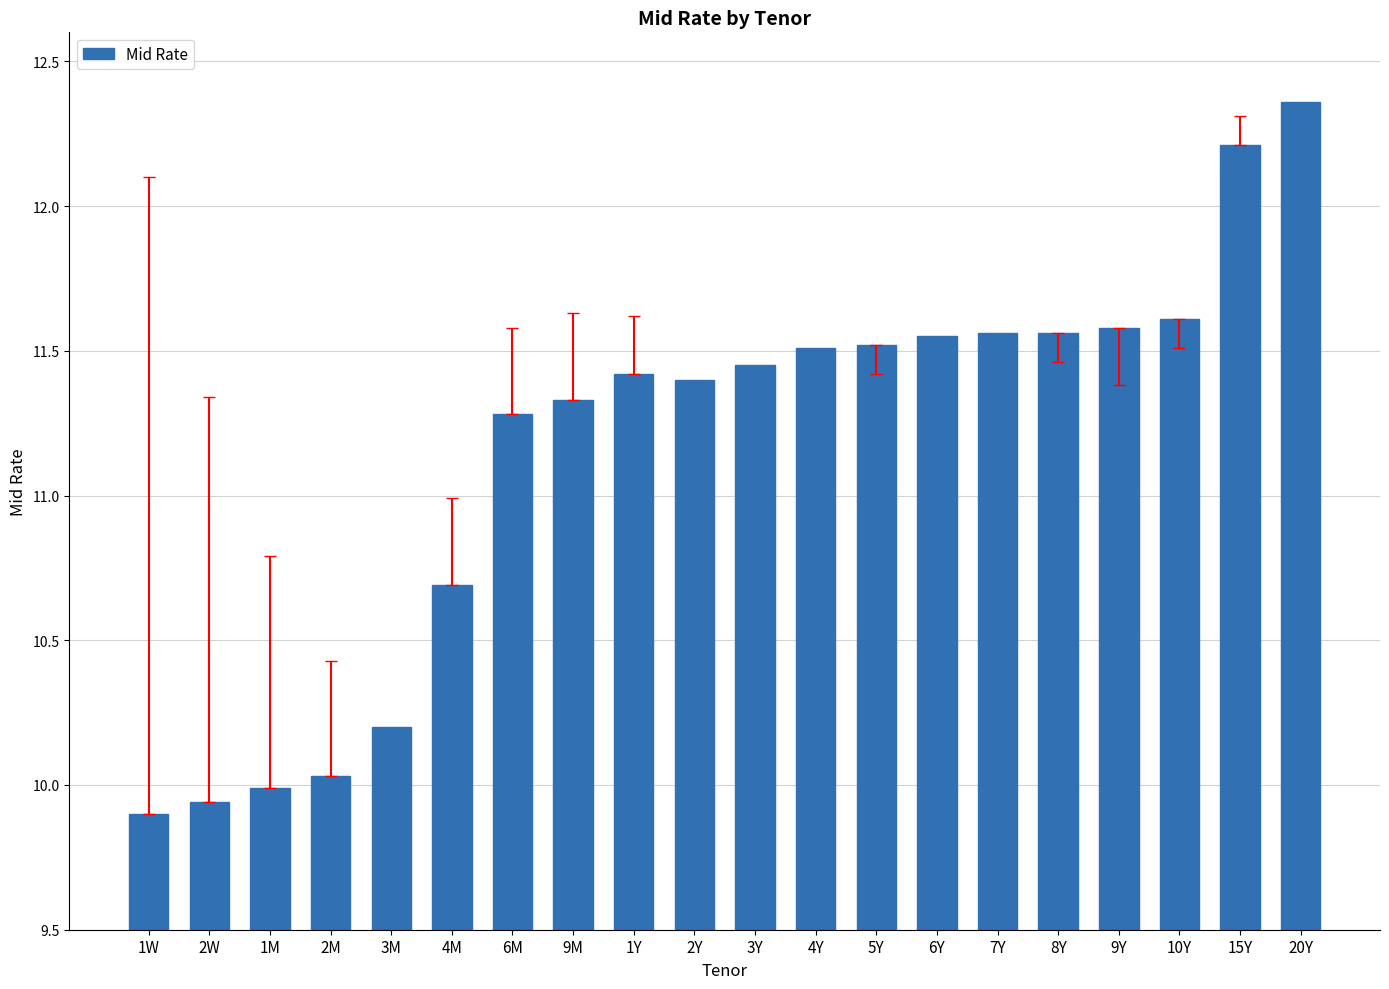

True or false: the data shows 7.0 at 9M.

False